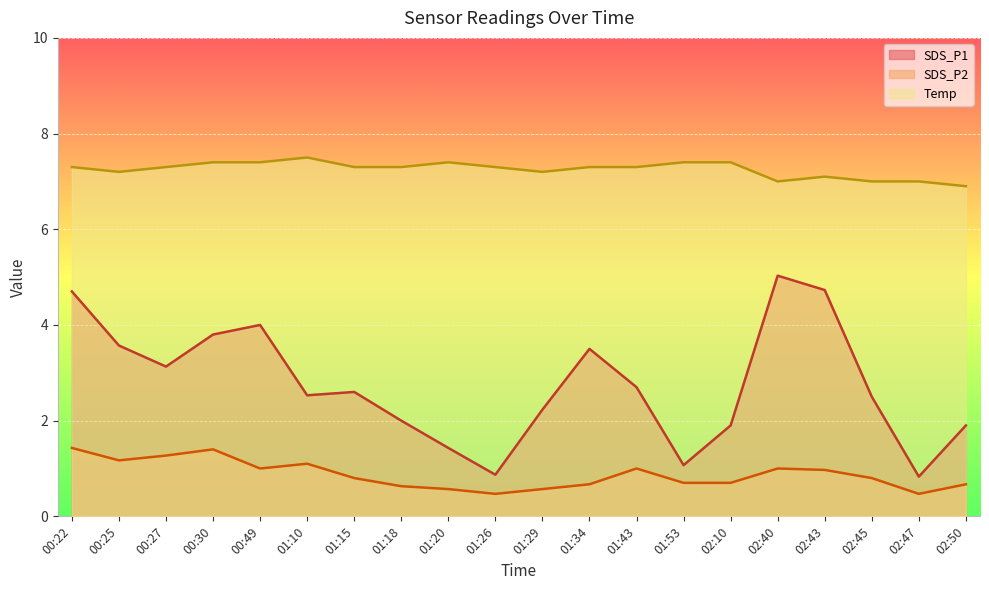

The SDS_P1 series shows 0.9 at 01:26. True or false?

True